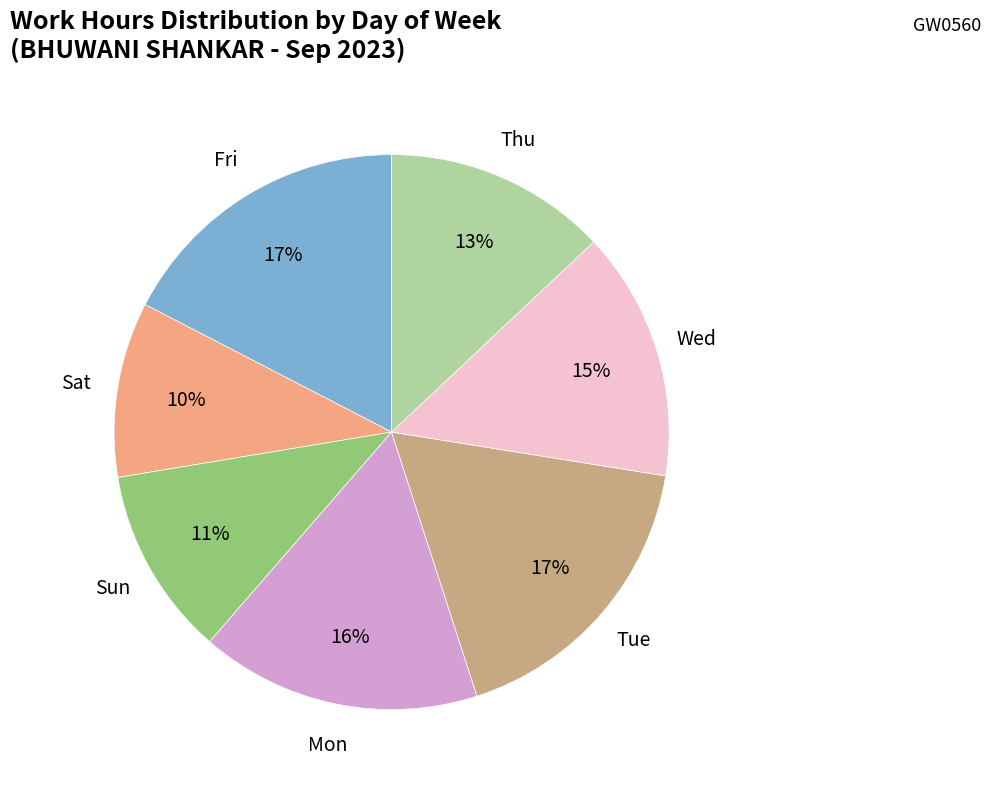

To the nearest percent, what portion does Sun represent?

11%